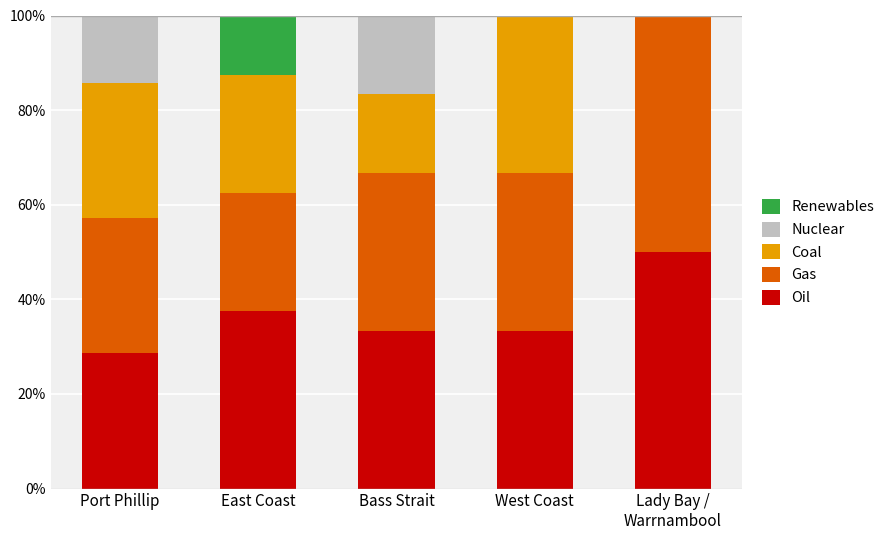

The Oil series shows 33.3 at West Coast. True or false?

True